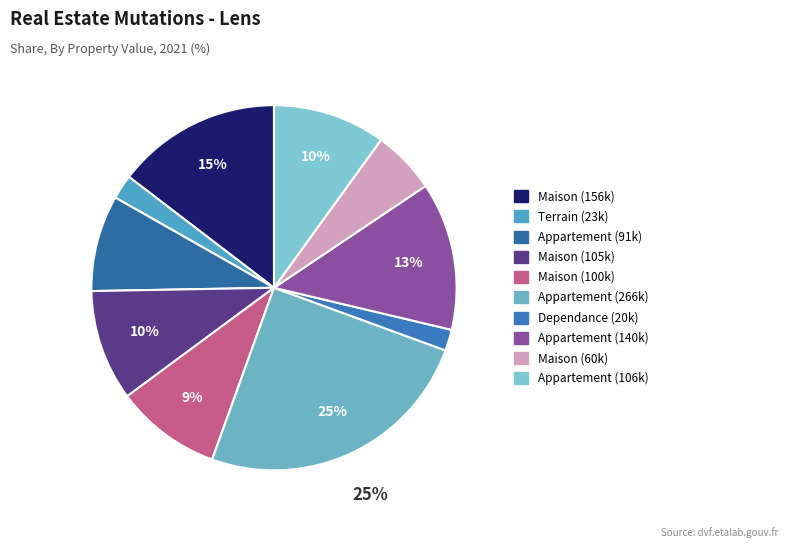

To the nearest percent, what is the difference between the largest and smallest slice percentages?

23%